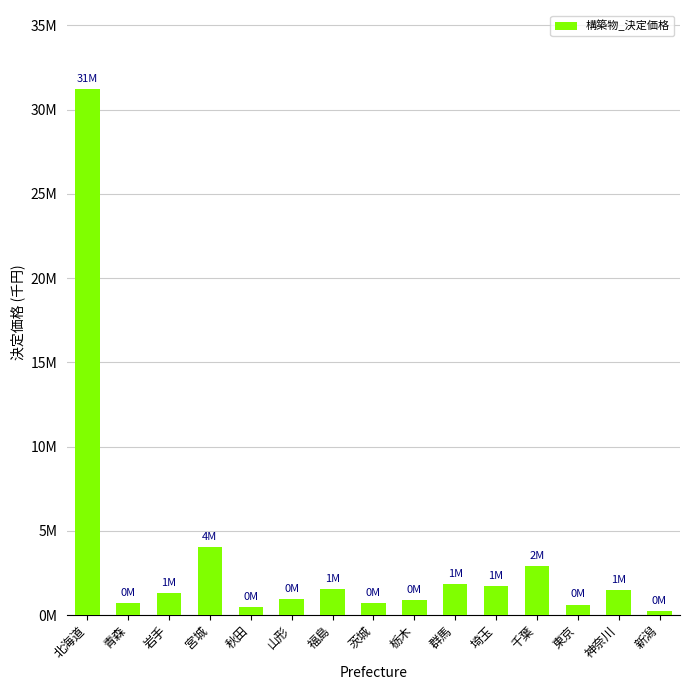

Does the chart contain any negative values?

No